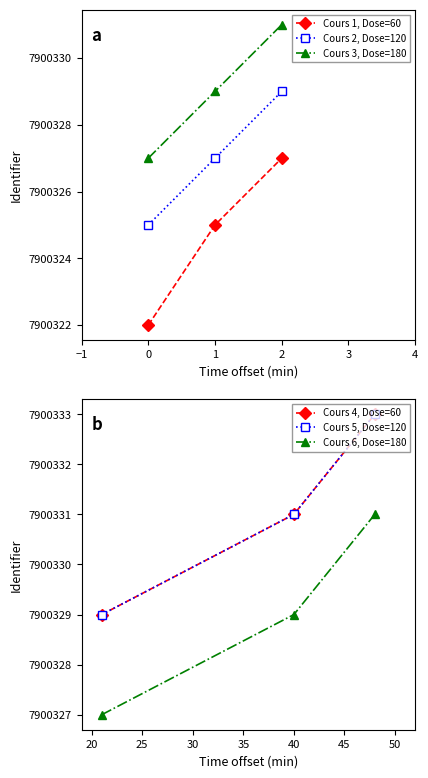

What is the minimum value for Cours 1, Dose=60?

7900322